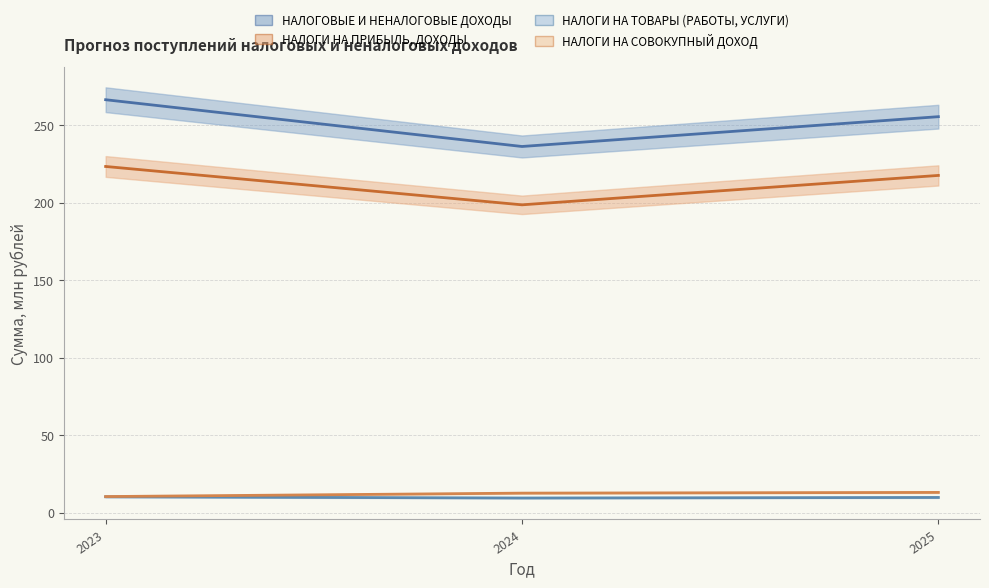

At which category is the sum across all series the highest?

2023